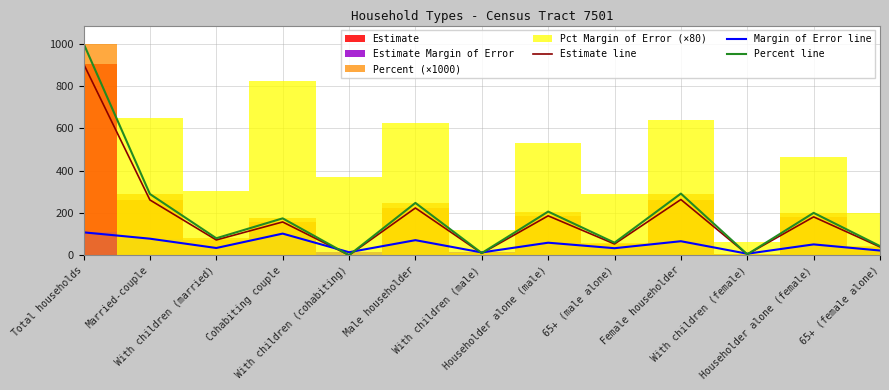

What is the value of the Percent line point at the 4th from the left?

174